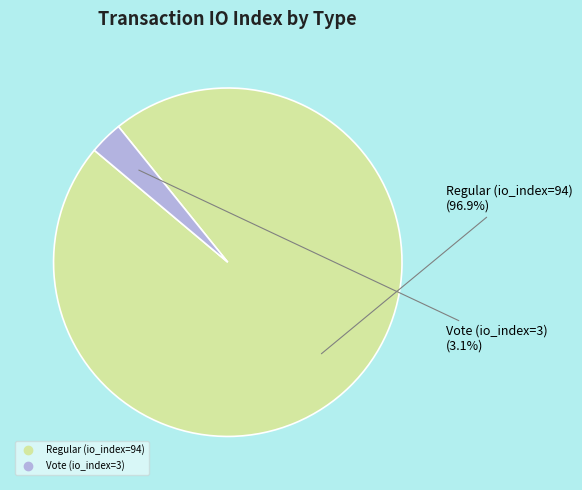

Is it true that Vote (io_index=3) is 3% of the pie?

True